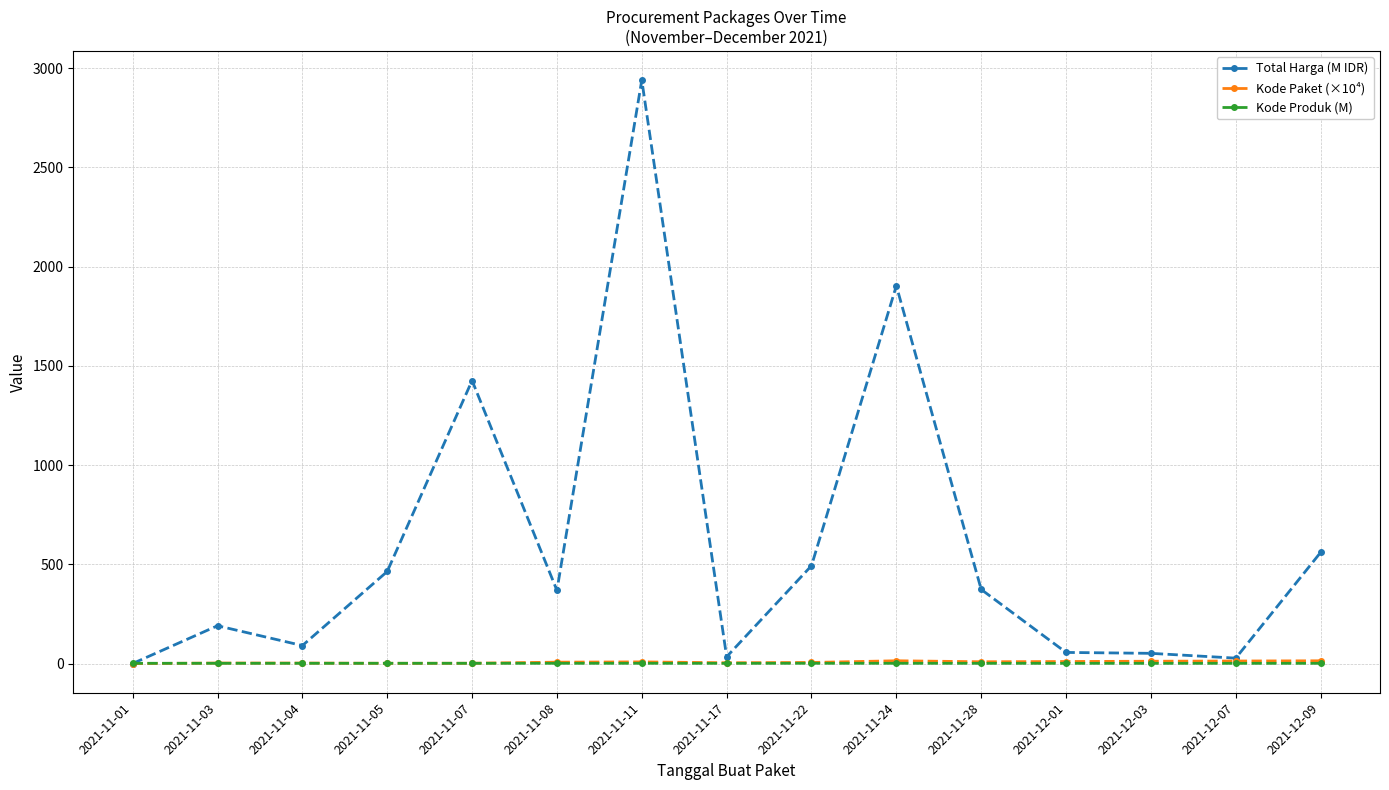

Which series has the largest range (max minus min)?

Total Harga (M IDR)